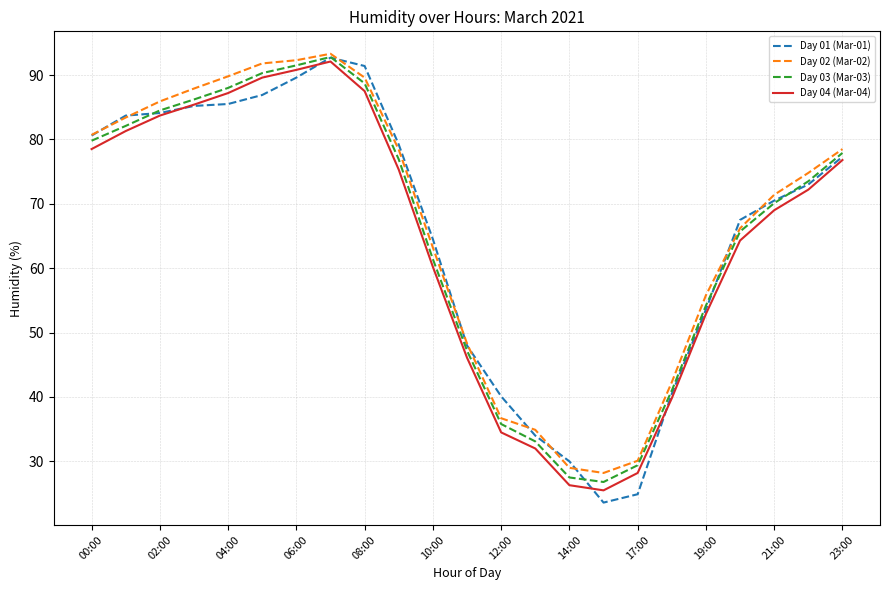

What is the smallest value displayed?

23.6